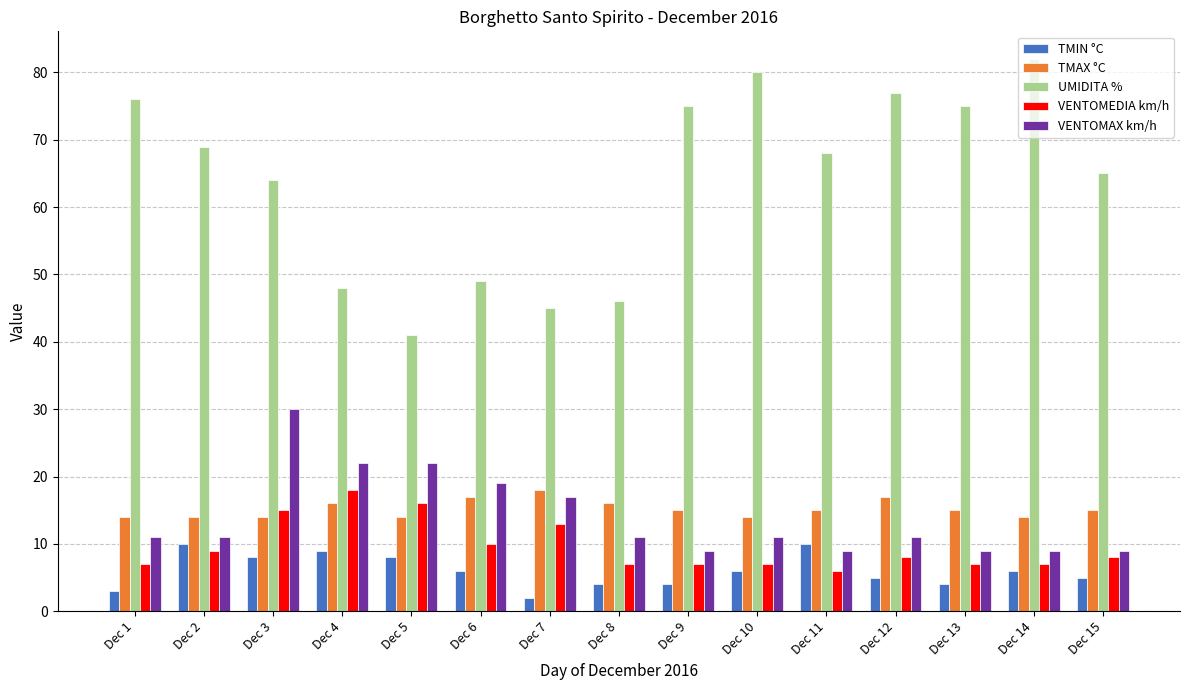

How many bars are there in total?

75